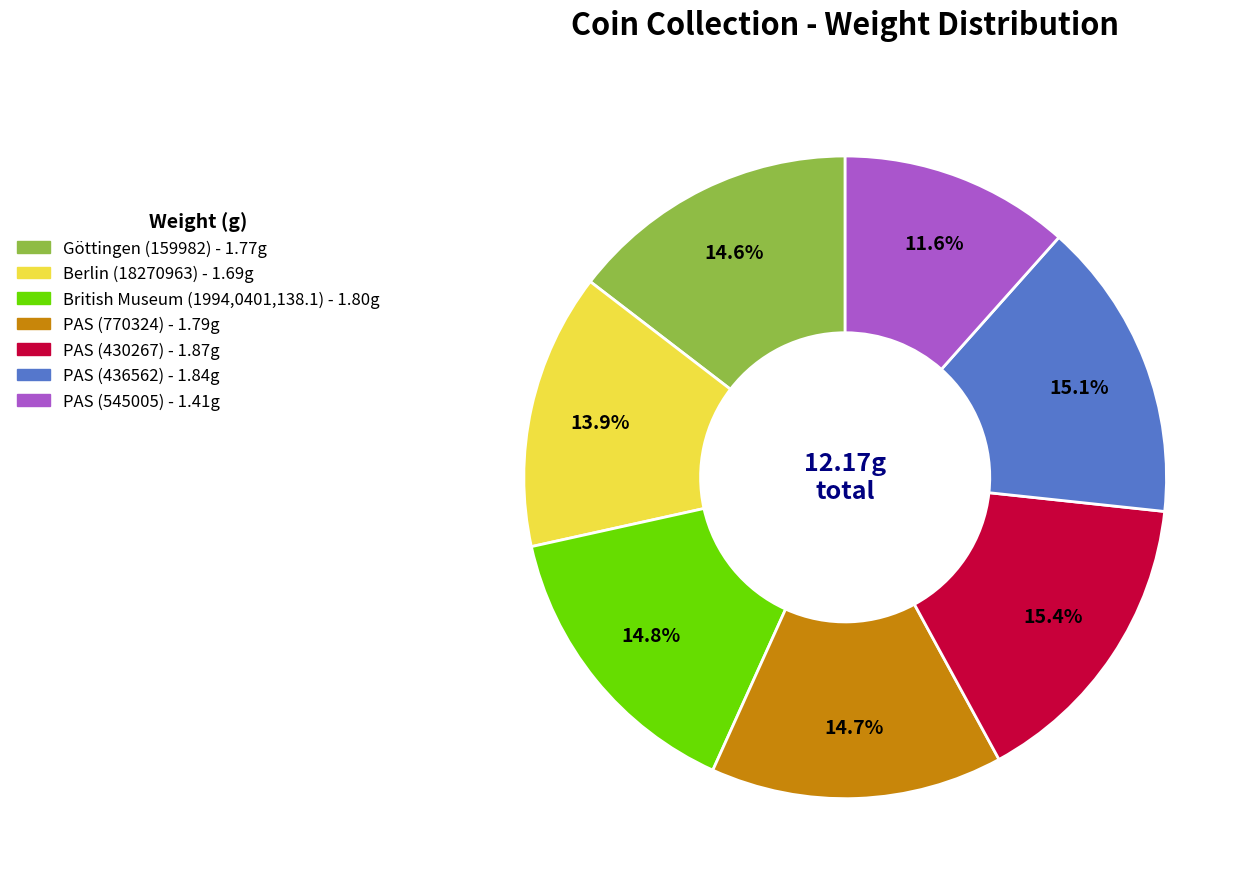

What portion of the pie excludes PAS (436562)?

84.9%